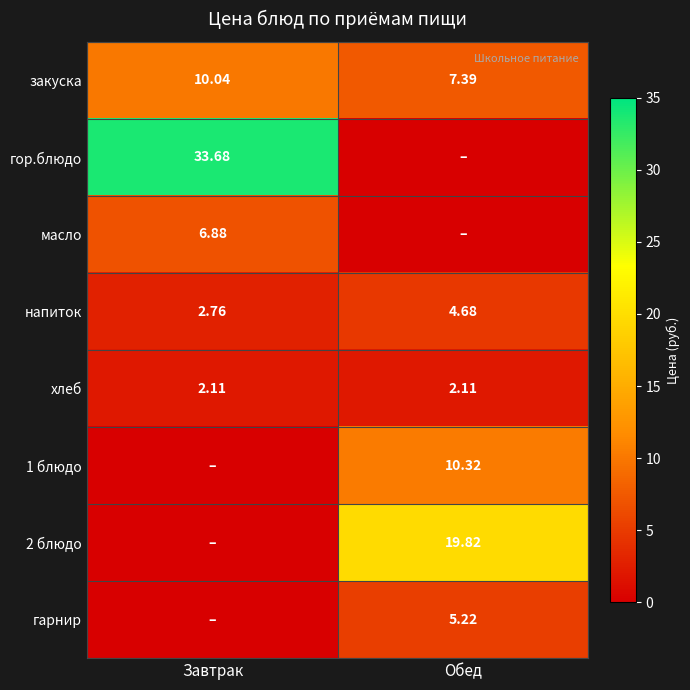

Where does the напиток series first go above 4?

Обед